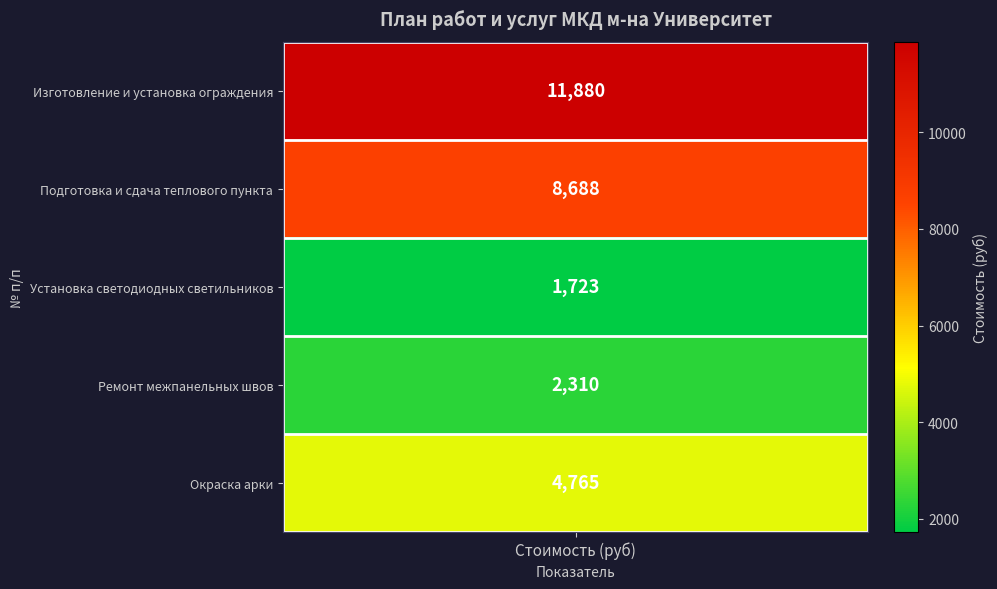

Which category has the lowest value across all series?

Установка светодиодных светильников